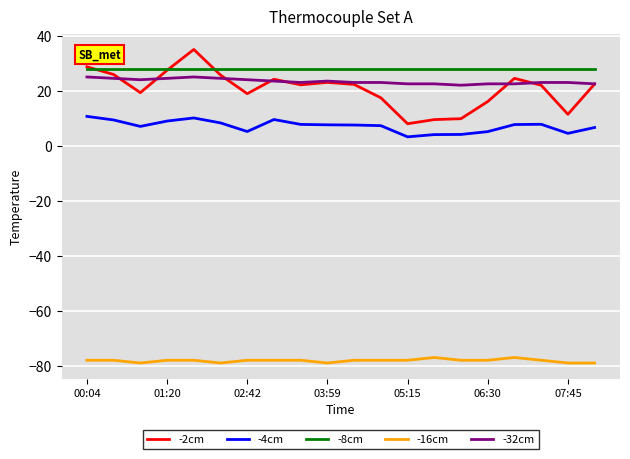

Which series has the widest spread of values?

-2cm